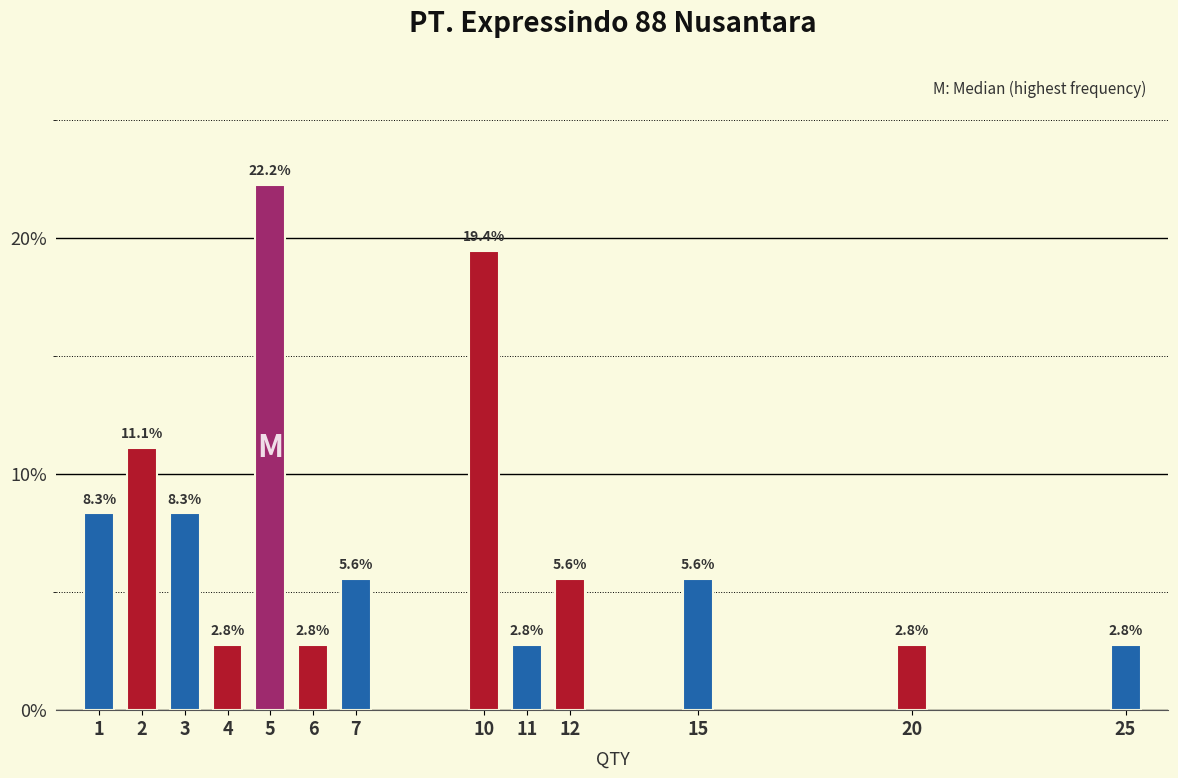

Reading left to right, transcribe all the data shown in this chart.

8.3	11.1	8.3	2.8	22.2	2.8	5.6	19.4	2.8	5.6	5.6	2.8	2.8